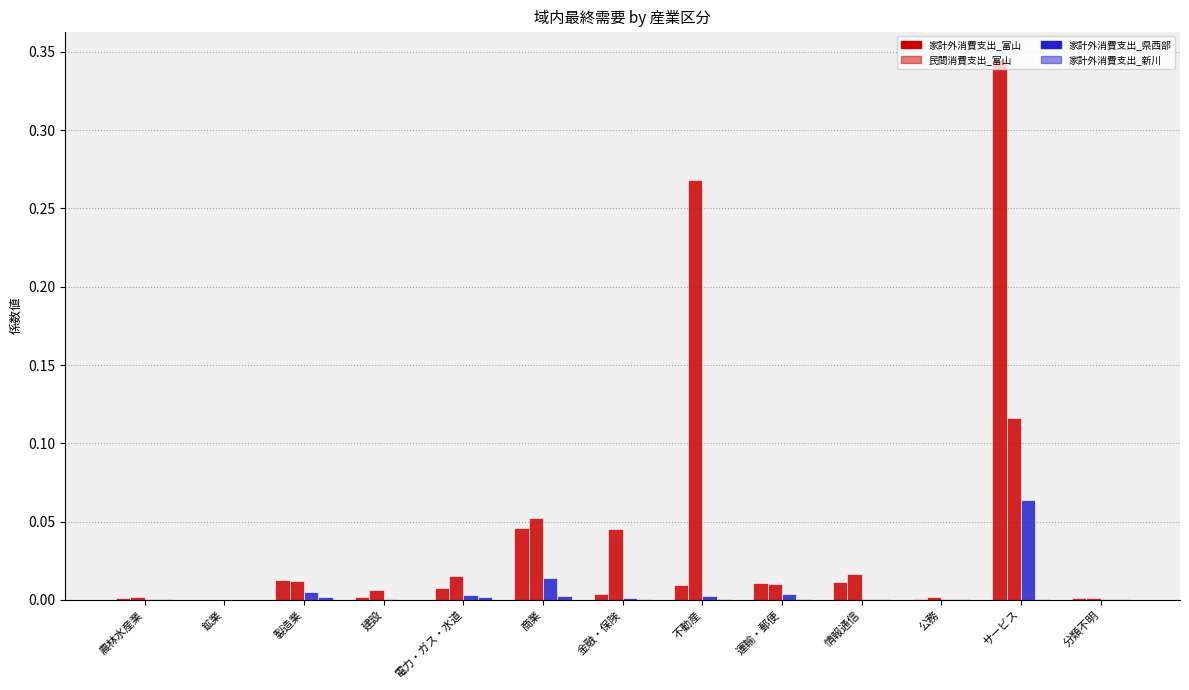

How many data points does each series have?

13